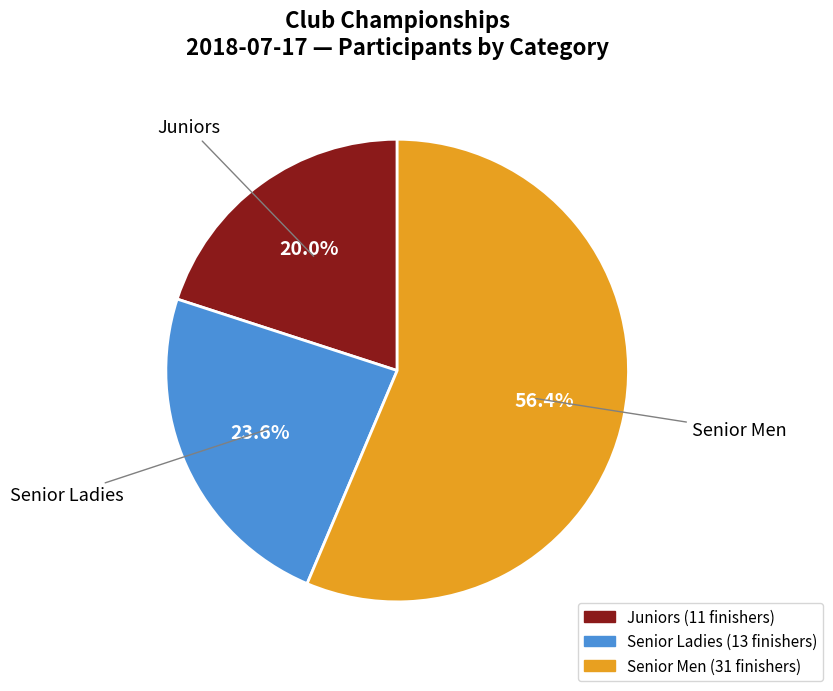

Rank the categories by value from highest to lowest.

Senior Men, Senior Ladies, Juniors